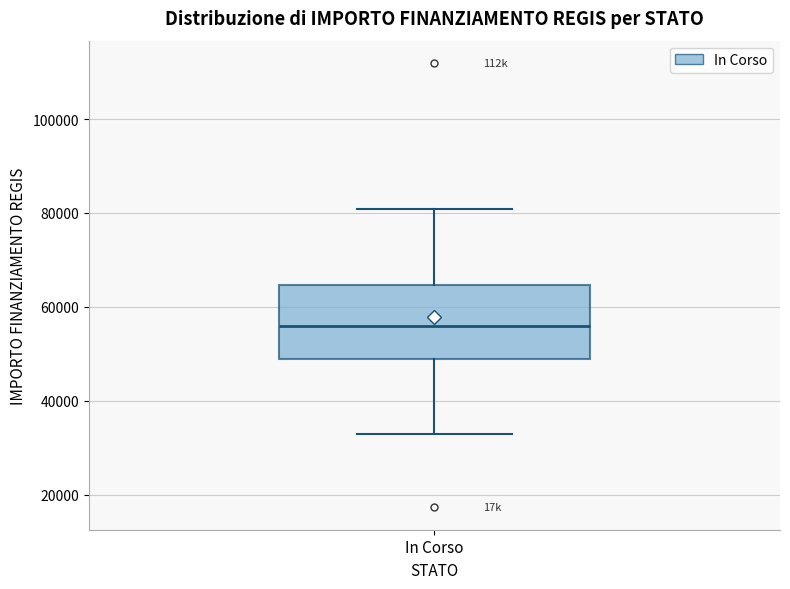

Where is the lower edge of the box for In Corso on the y-axis? The values are not printed on the chart, so give them approximately, as read against the axis.

50000